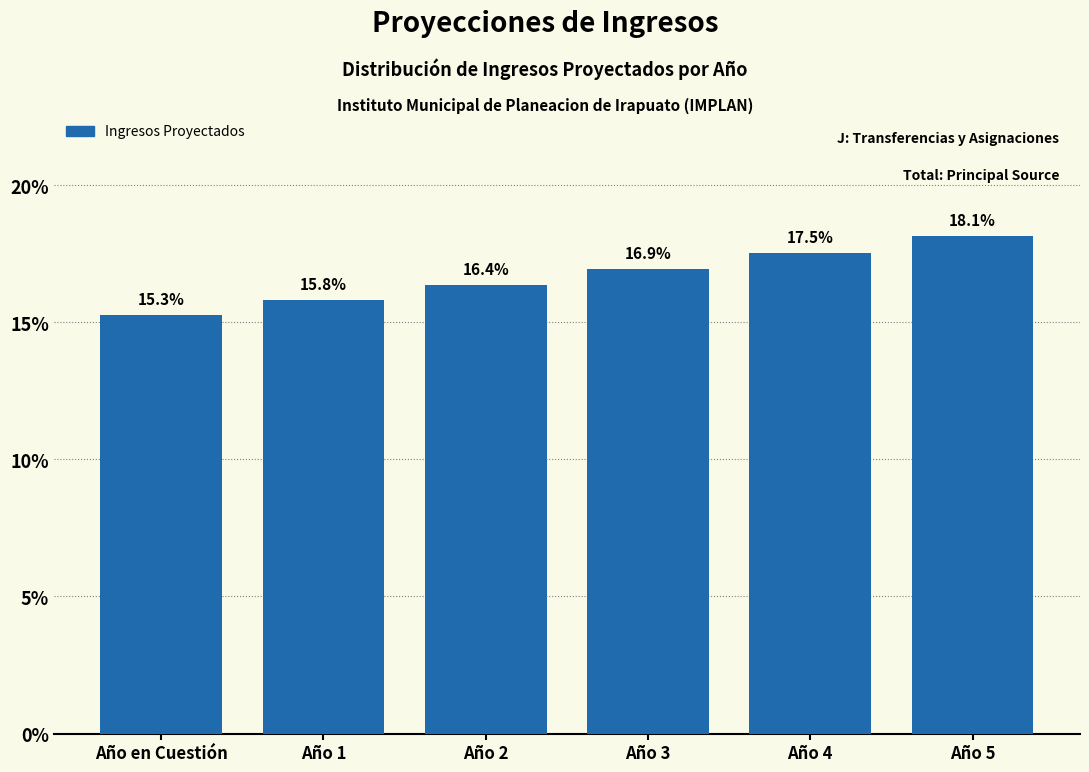

Reading right to left, list all the values displayed in this chart.

18.1	17.5	16.9	16.4	15.8	15.3